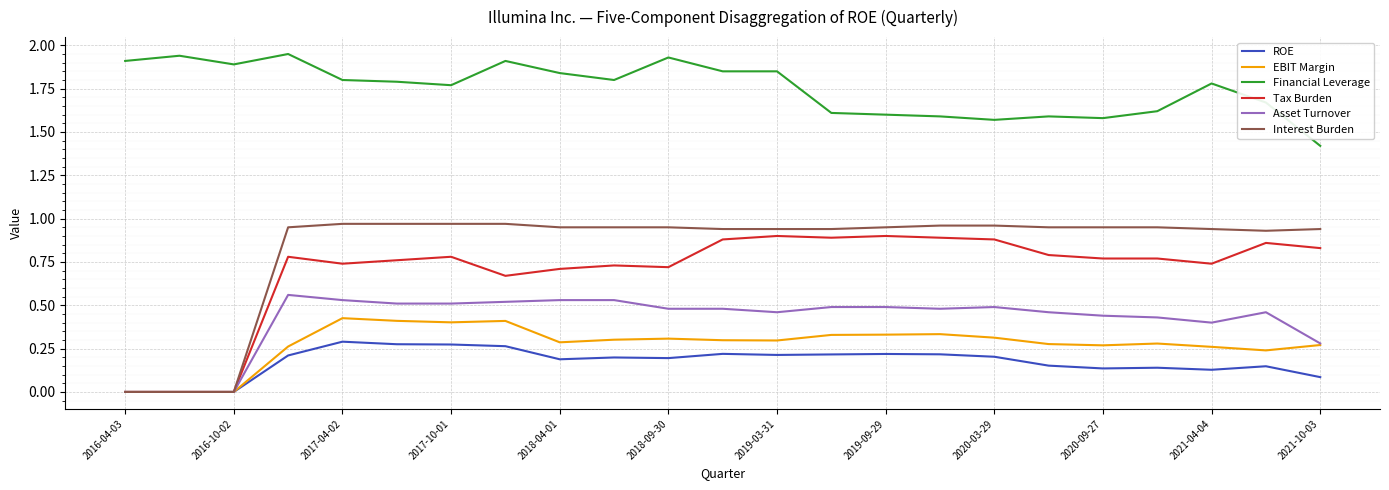

Which series has the widest spread of values?

Interest Burden